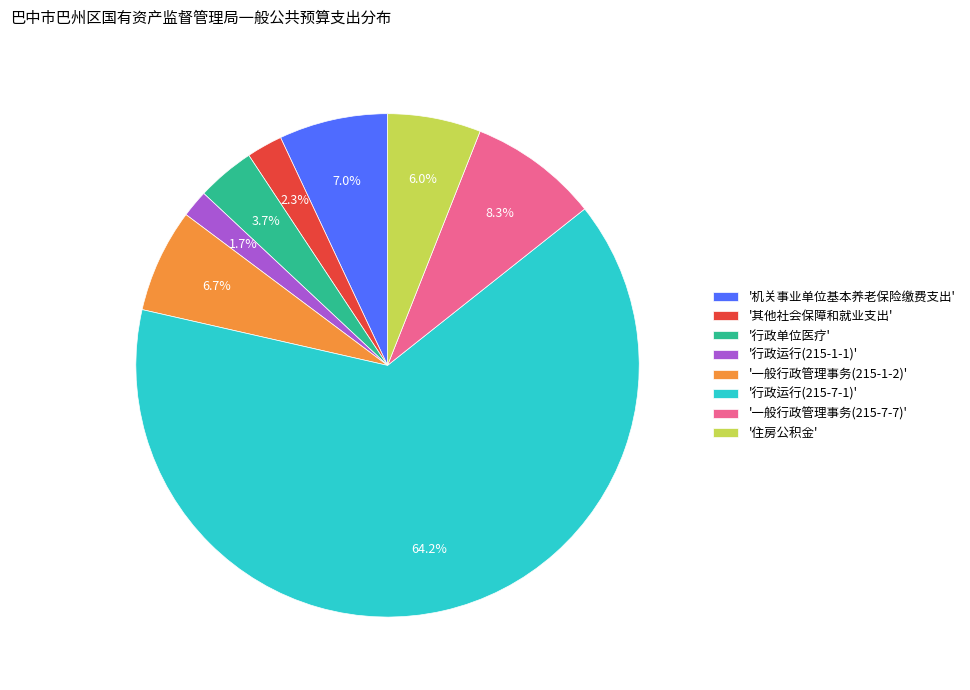

Which slice is the smallest?

'行政运行(215-1-1)'